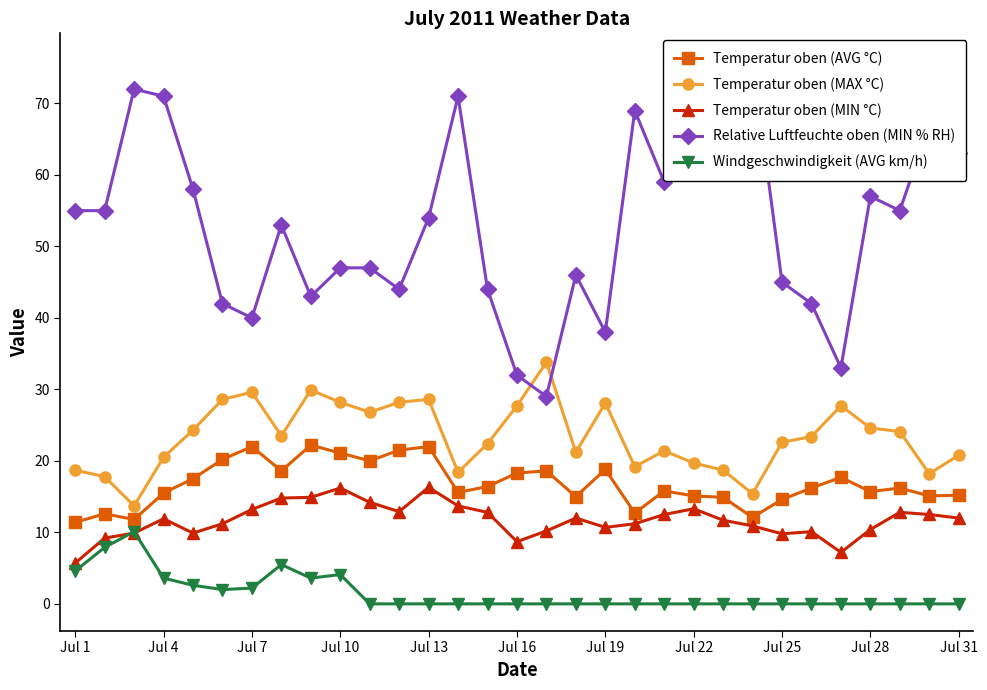

The Windgeschwindigkeit (AVG km/h) series shows 2.2 at Jul 7. True or false?

True